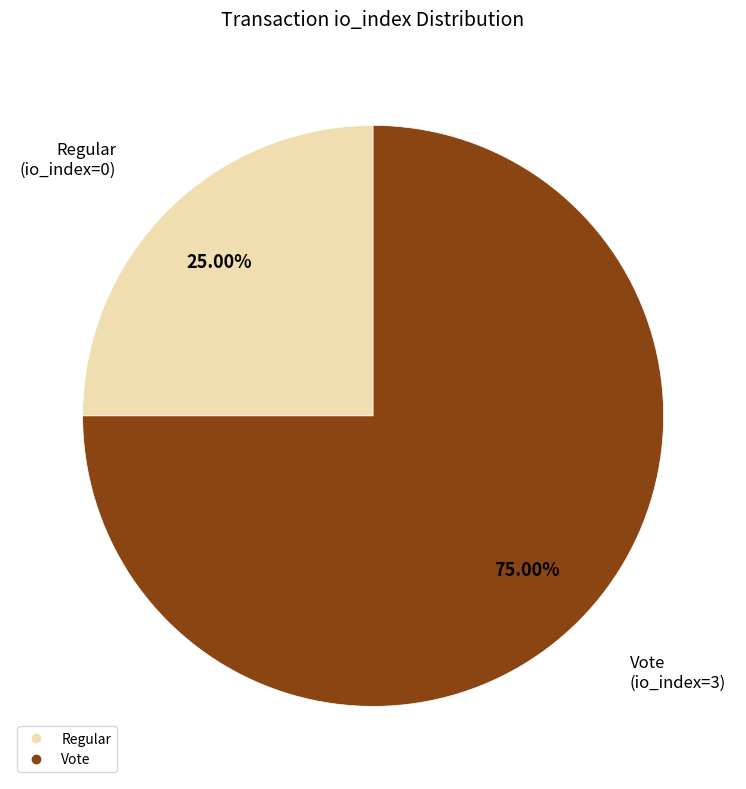

To the nearest percent, what is the average slice percentage?

50%